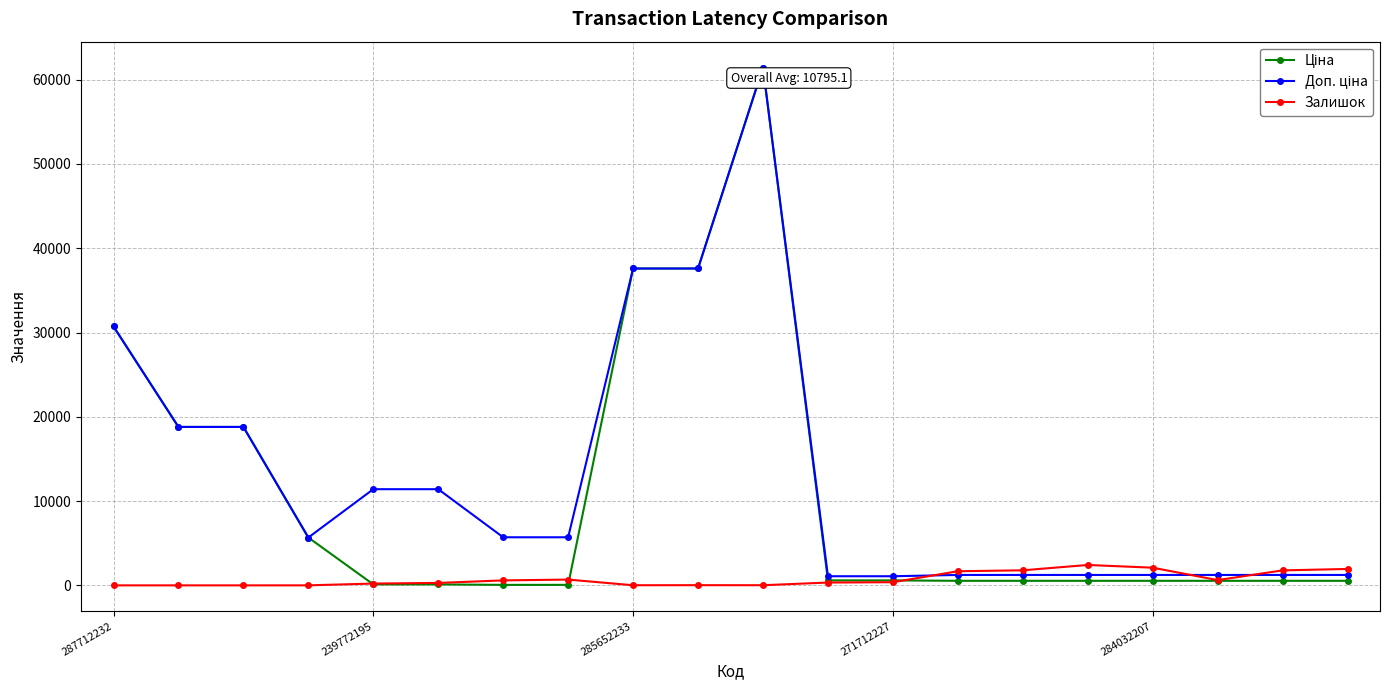

What is the greatest value displayed?

61434.3